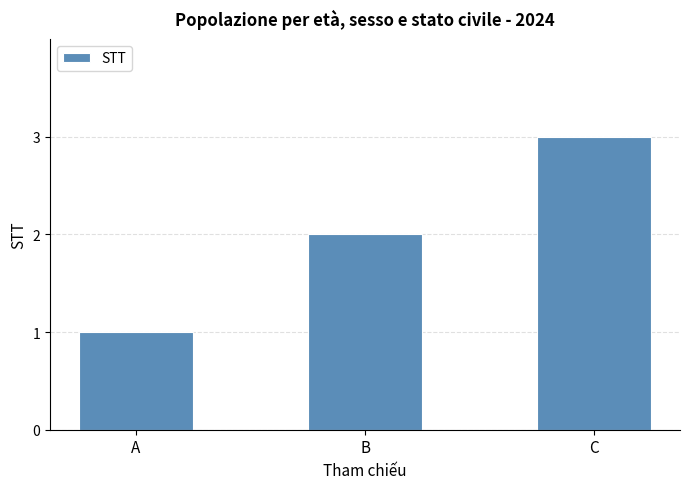

What is the greatest value displayed?

3